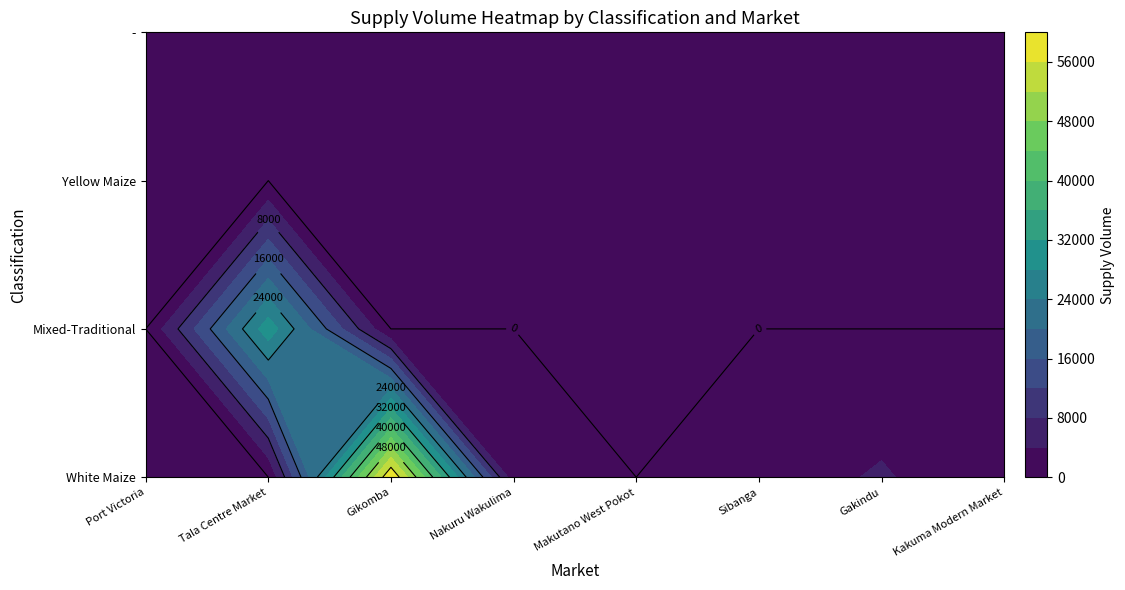

What is the difference between the White Maize values at Gakindu and Port Victoria?

4500